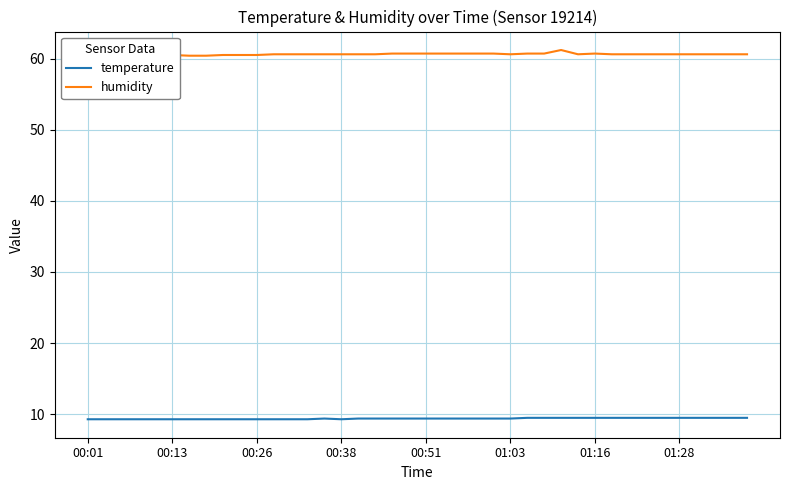

What is the maximum value for temperature?

9.5